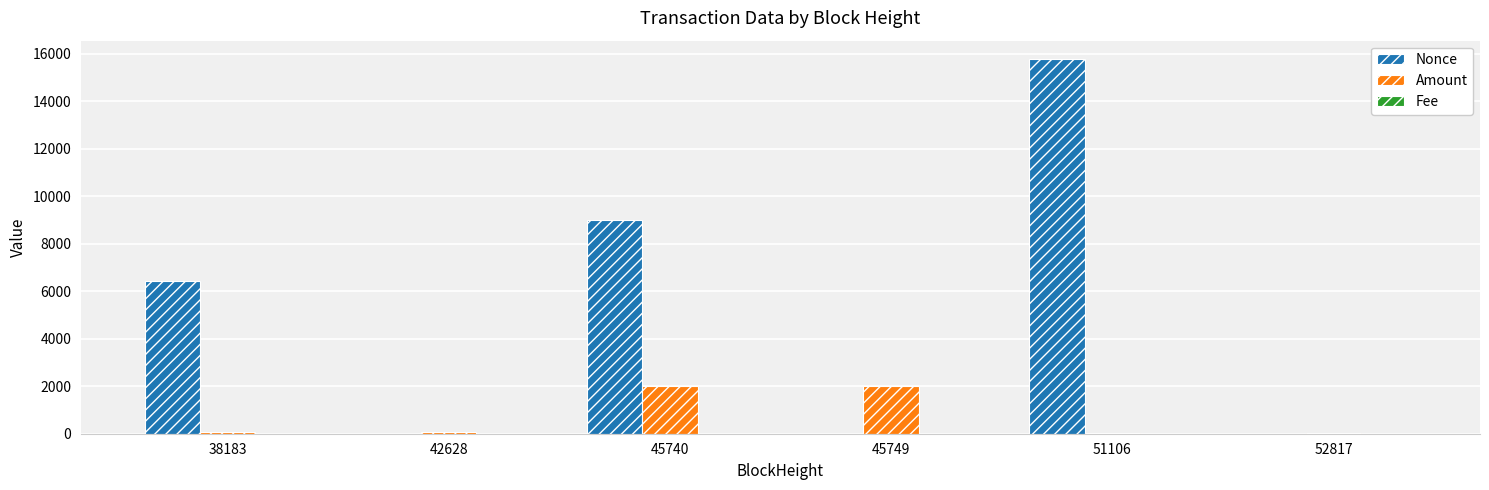

Which series has the largest total across all categories?

Nonce